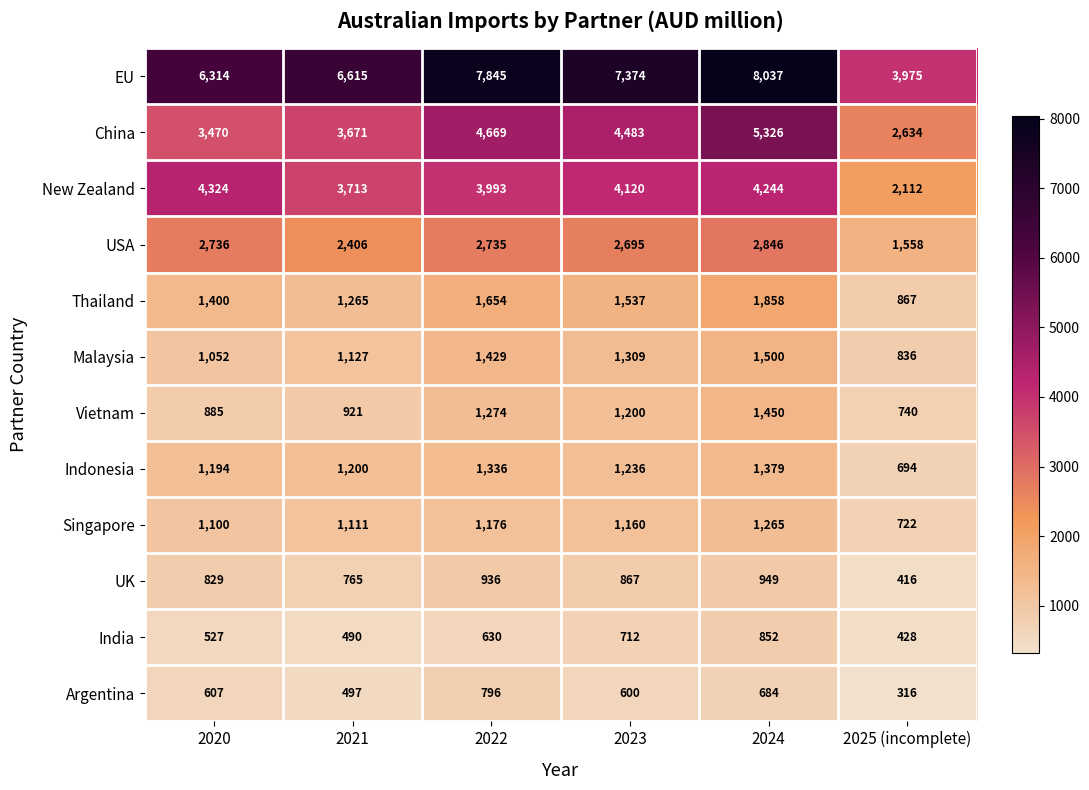

List the series in order of their peak value, lowest first.

Argentina, India, UK, Singapore, Indonesia, Vietnam, Malaysia, Thailand, USA, New Zealand, China, EU